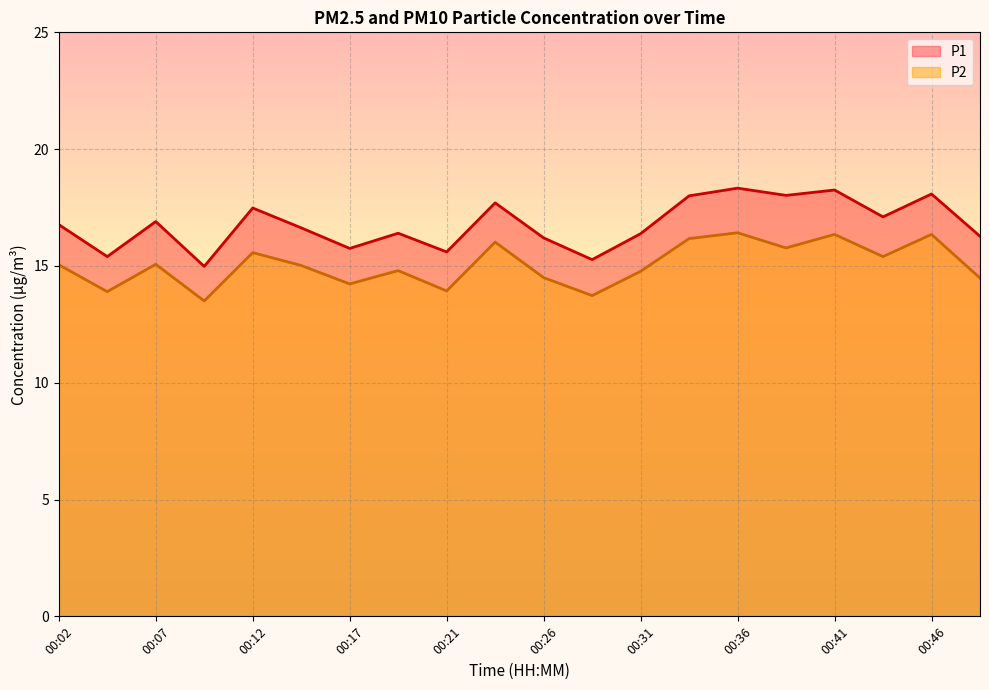

Reading right to left, what are all the values shown in this chart?

P1: 16.3	18.1	17.1	18.2	18.0	18.3	18.0	16.4	15.3	16.2	17.7	15.6	16.4	15.8	16.6	17.5	15.0	16.9	15.4	16.8
P2: 14.5	16.4	15.4	16.4	15.8	16.4	16.2	14.8	13.7	14.5	16.0	13.9	14.8	14.2	15.0	15.6	13.5	15.1	13.9	15.1